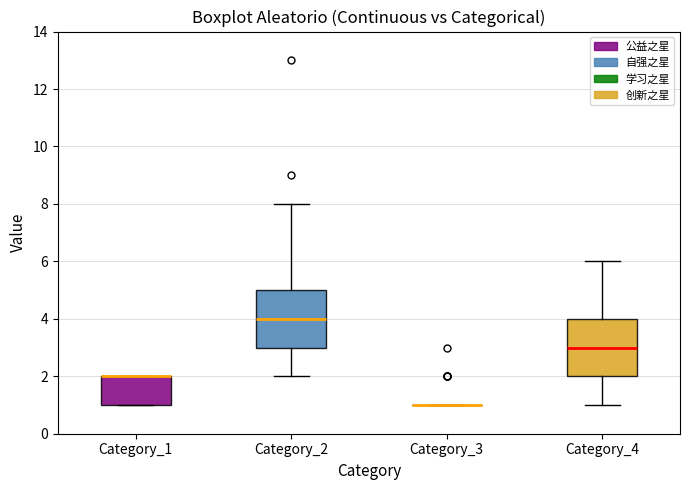

Reading left to right, transcribe this box plot: for each box, give where its median line is, the range the box spans, and where its two whiskers end, as read against the y-axis. The values are not printed on the chart, so give them approximately, as read against the axis.

Category_1: median 2 (drawn on the box's upper edge), box 1 to 2, whiskers 1 to 2
Category_2: median 4, box 3 to 5, whiskers 2 to 8
Category_3: box collapsed to a line at 1, whiskers 1 to 1
Category_4: median 3, box 2 to 4, whiskers 1 to 6